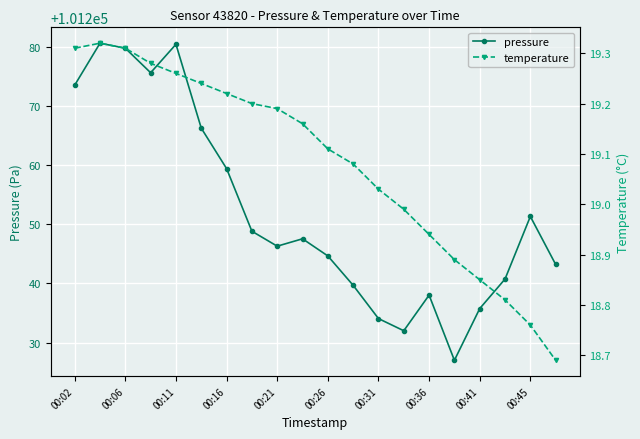

The pressure series shows 101251.3 at 00:45. True or false?

True